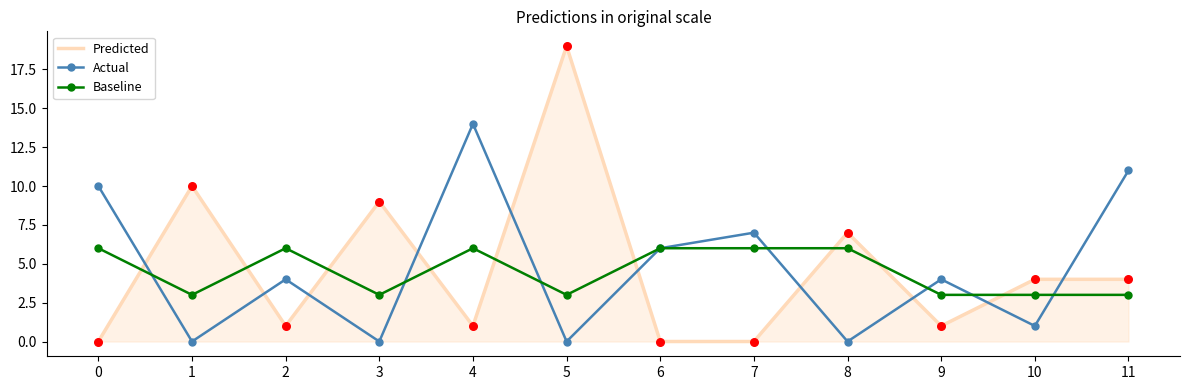

Is the value of Baseline at 6 greater than the value of Predicted at 10?

Yes